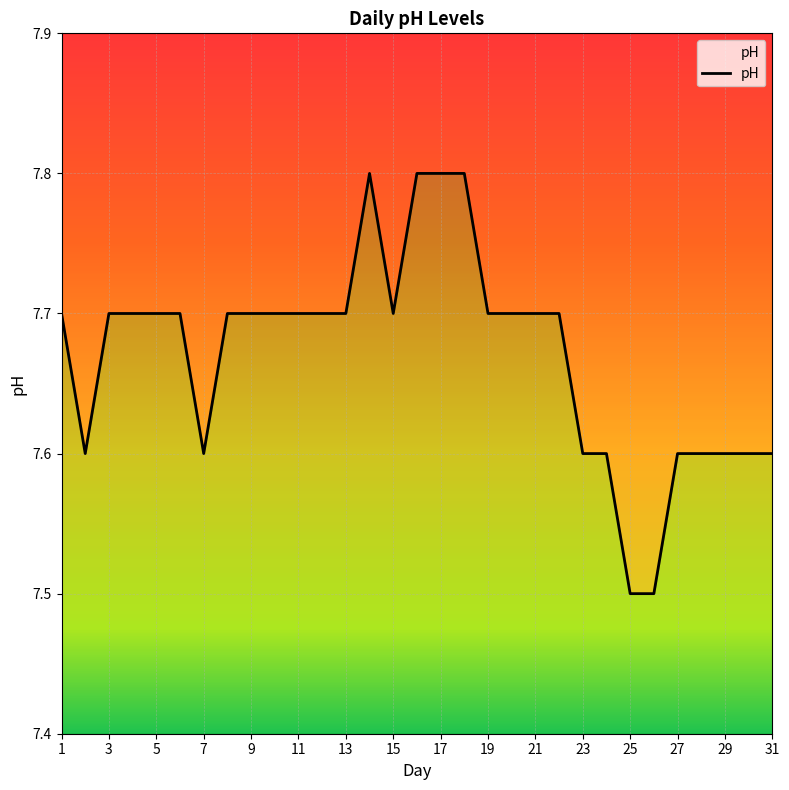

Does the chart display data point markers on the line(s)?

No